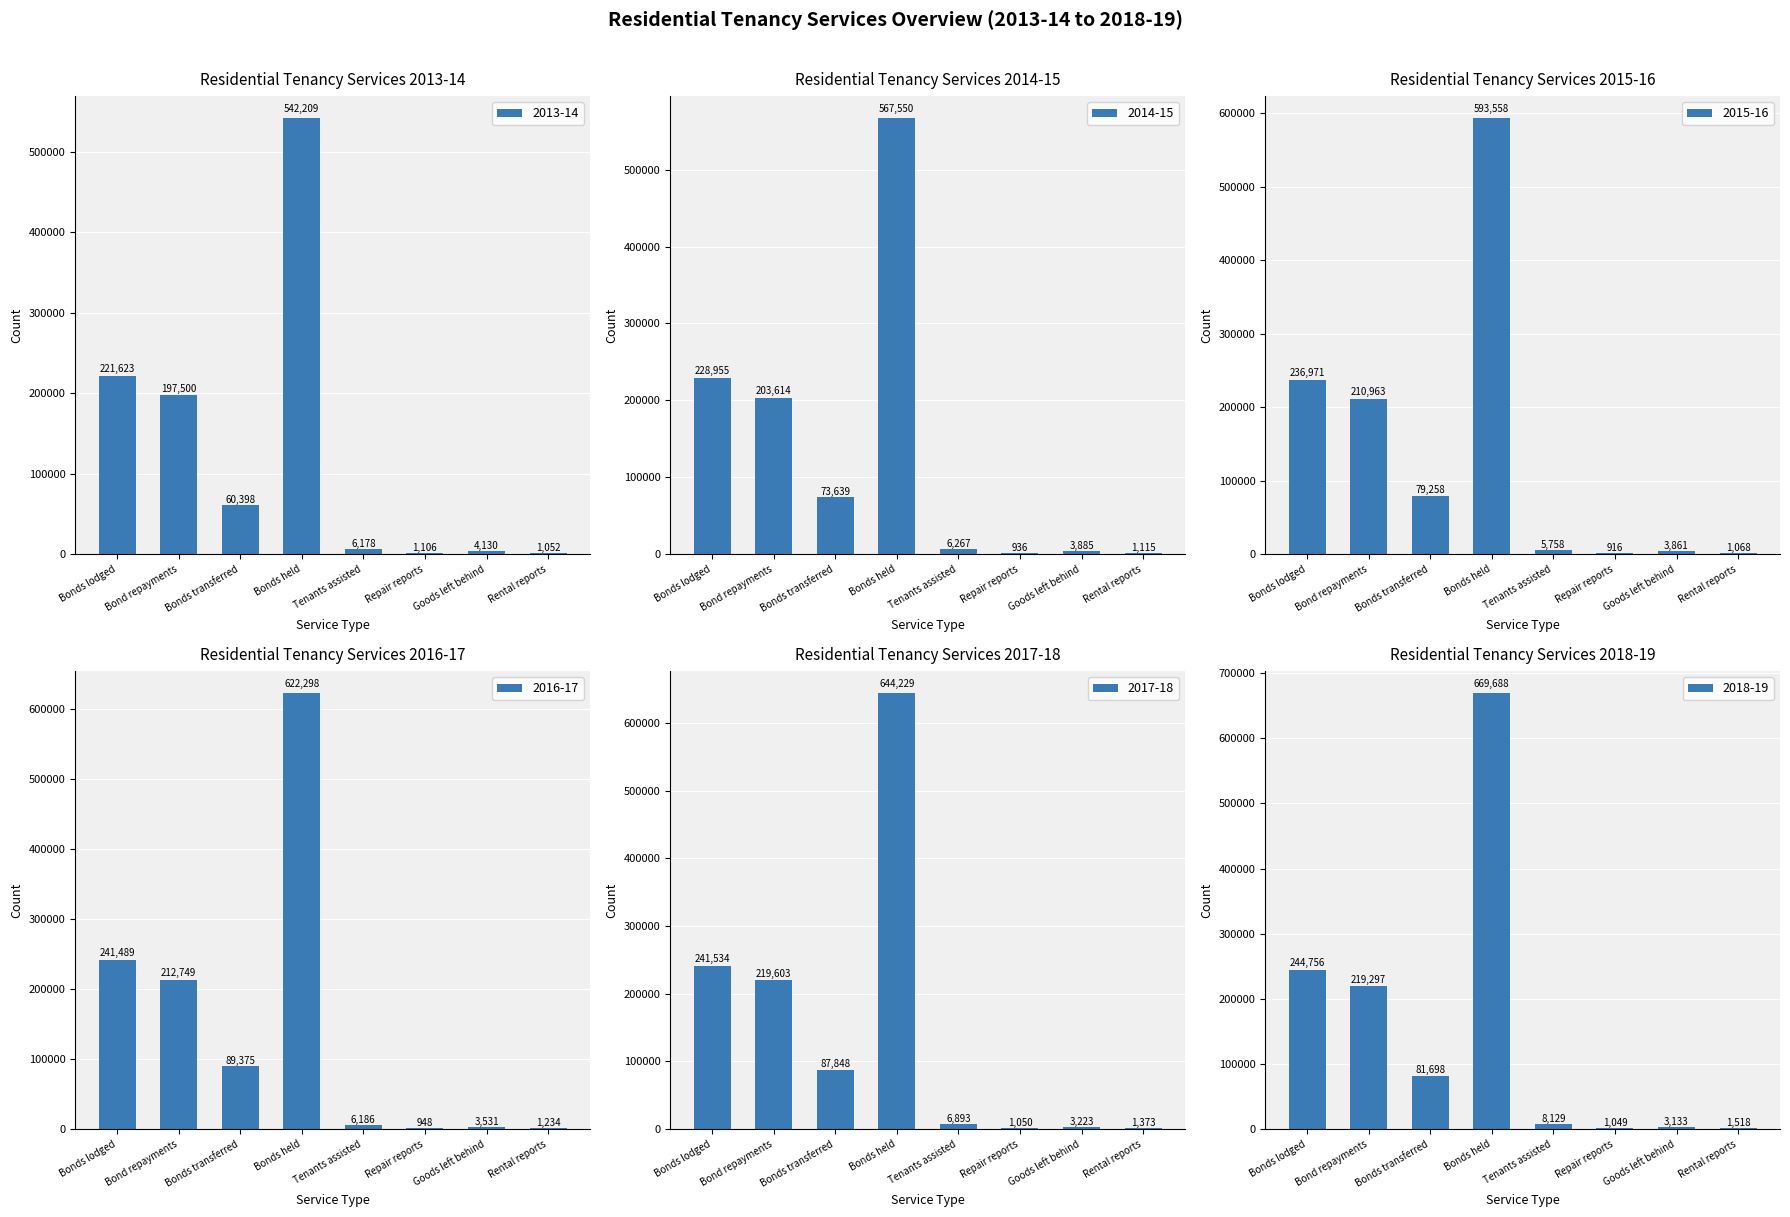

What is the smallest value displayed?

916